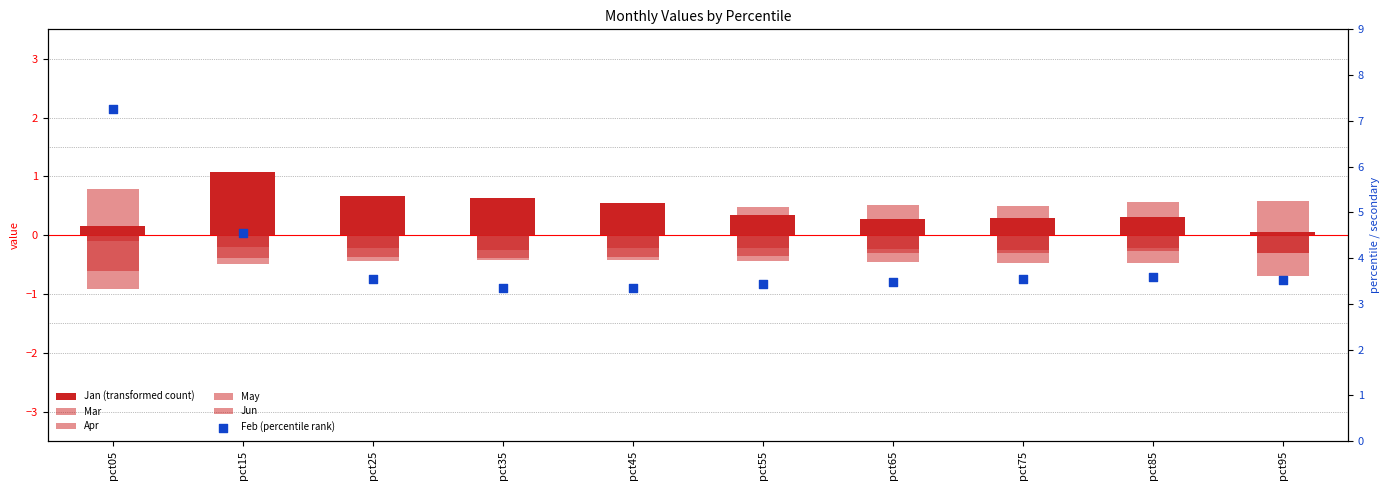

What is the total value across all series at pct35?

3.4